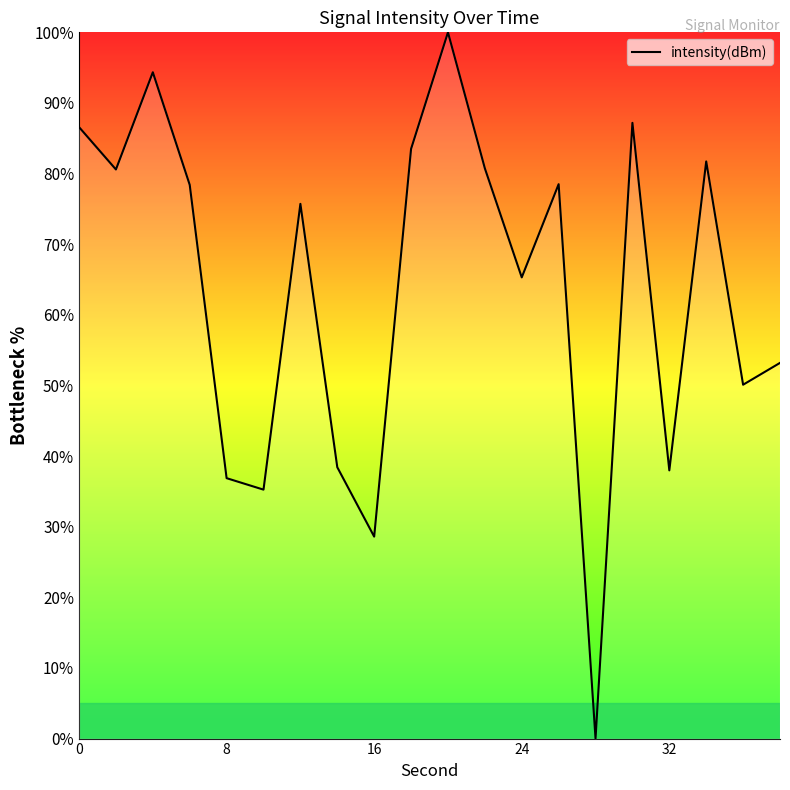

How many lines are shown in the chart?

1